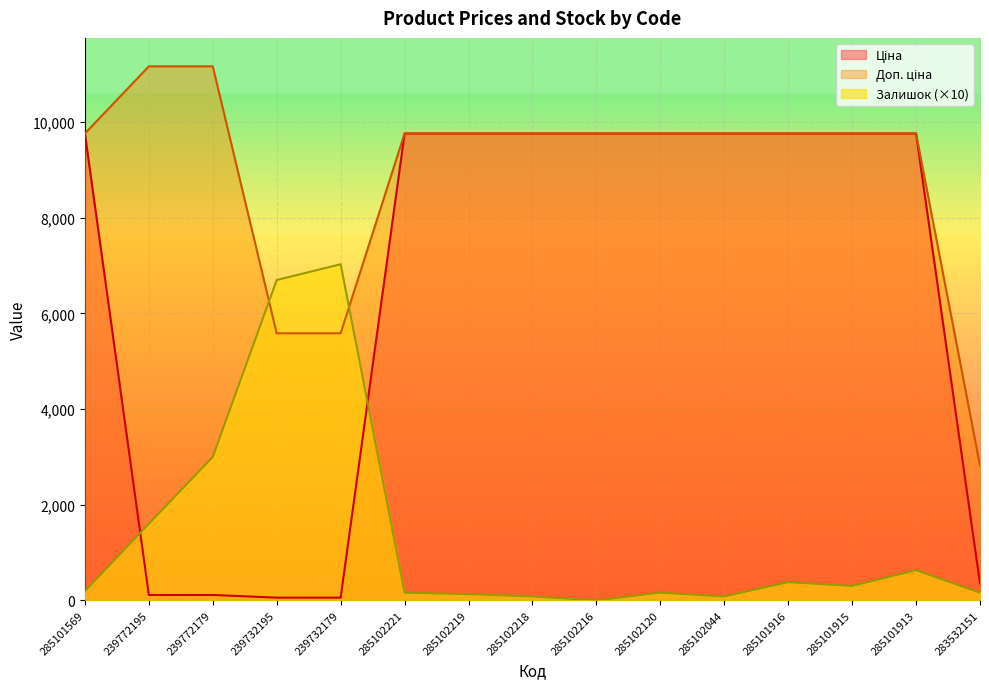

How many values in the Ціна series are below 9764?

5